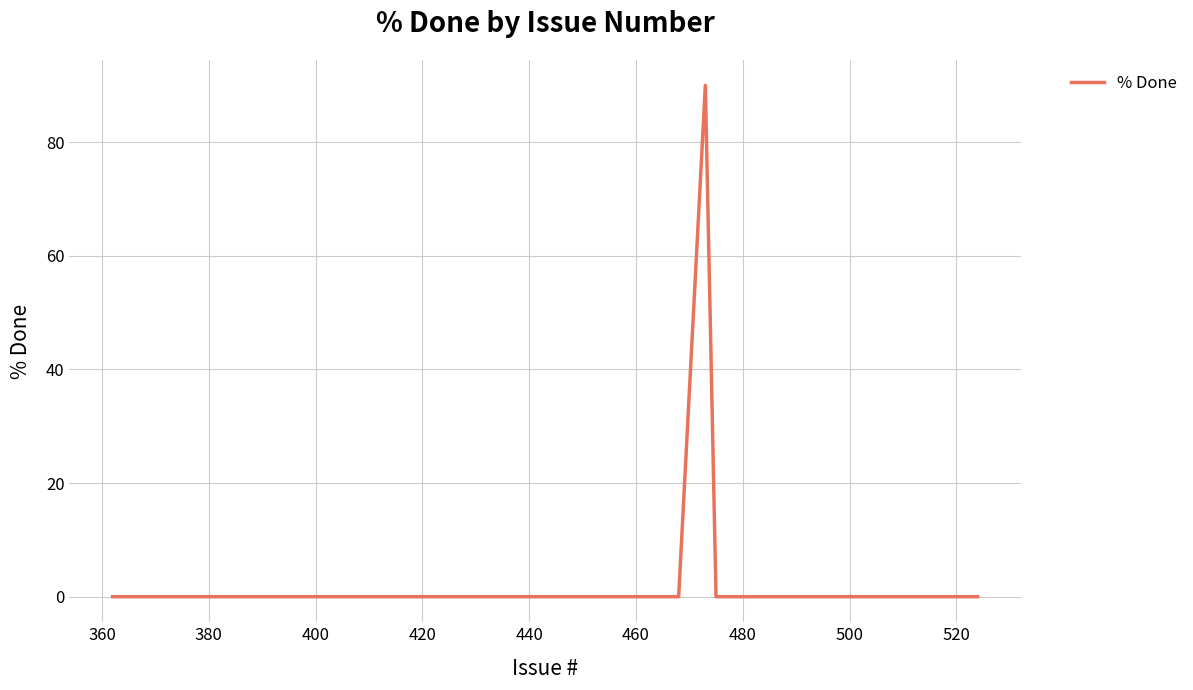

What is the maximum value shown in the chart?

90